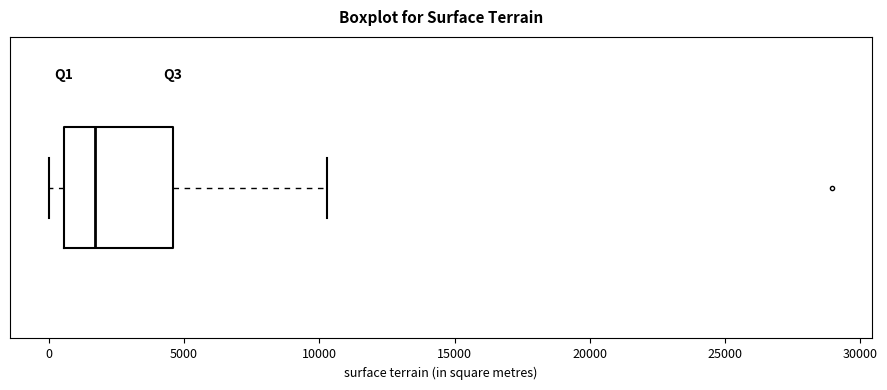

Read this box plot against the x-axis: the position of the median line, the range covered by the box, and the ends of both whiskers. The values are not printed on the chart, so give them approximately, as read against the axis.

median 1500, box 500 to 4500, whiskers 0 to 10500